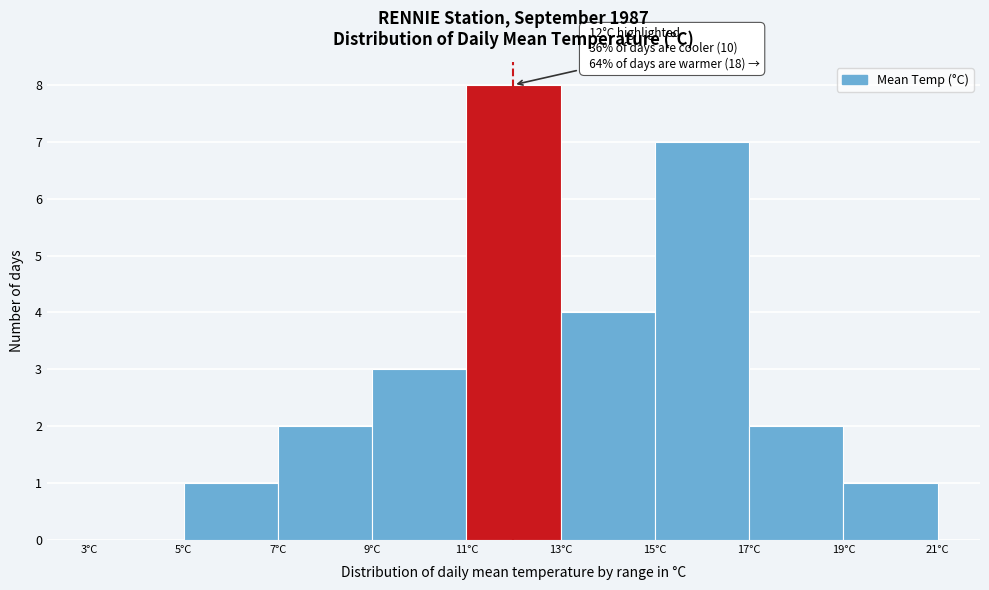

Which range on the x-axis has the tallest bar?

11 to 13